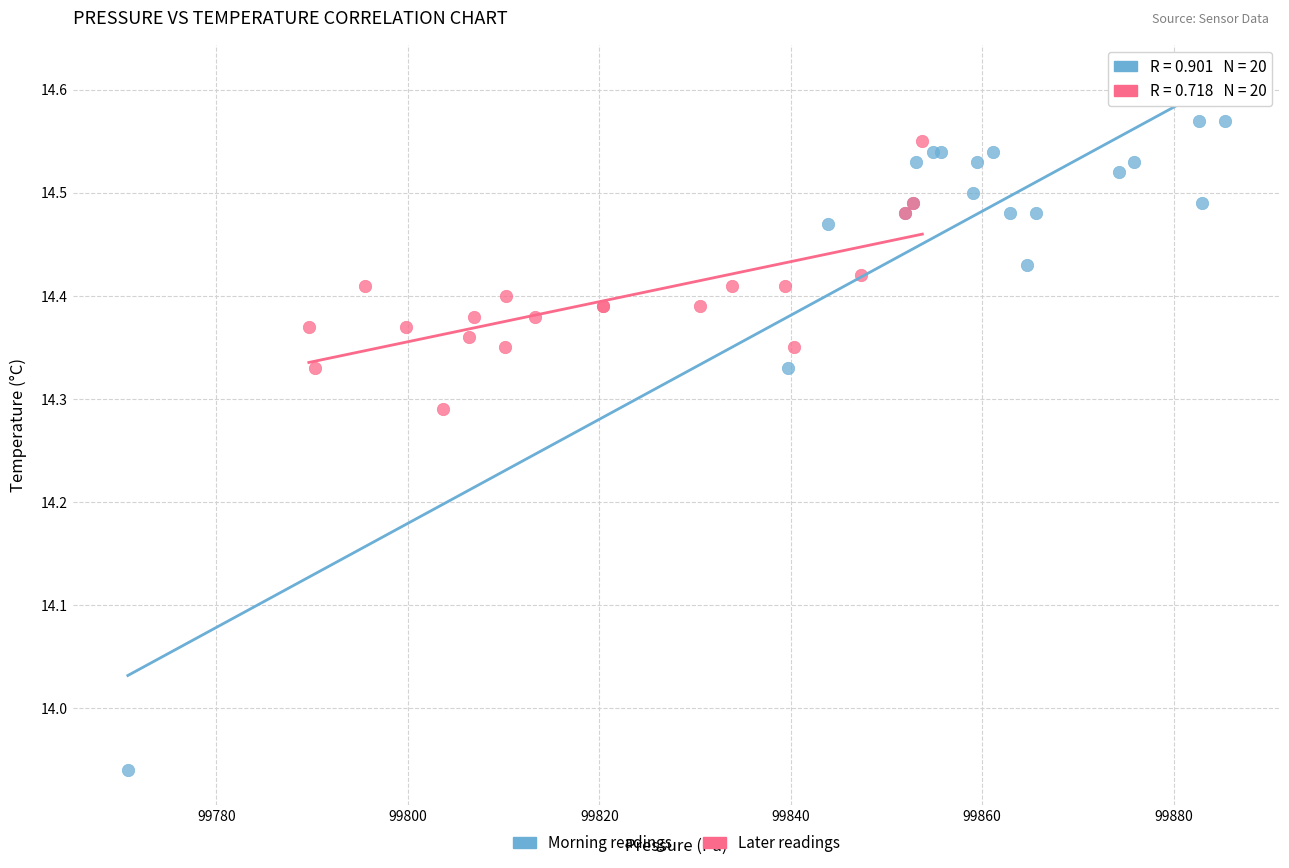

Which series has the widest spread of Y values?

Morning readings